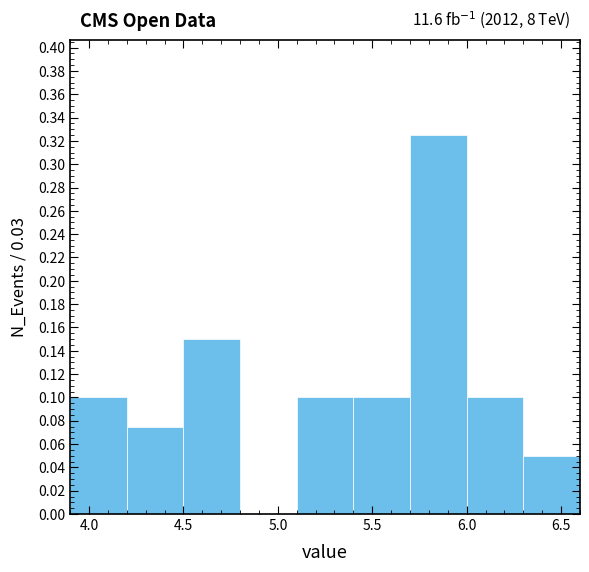

Which range on the x-axis has the tallest bar?

5.7 to 6.0